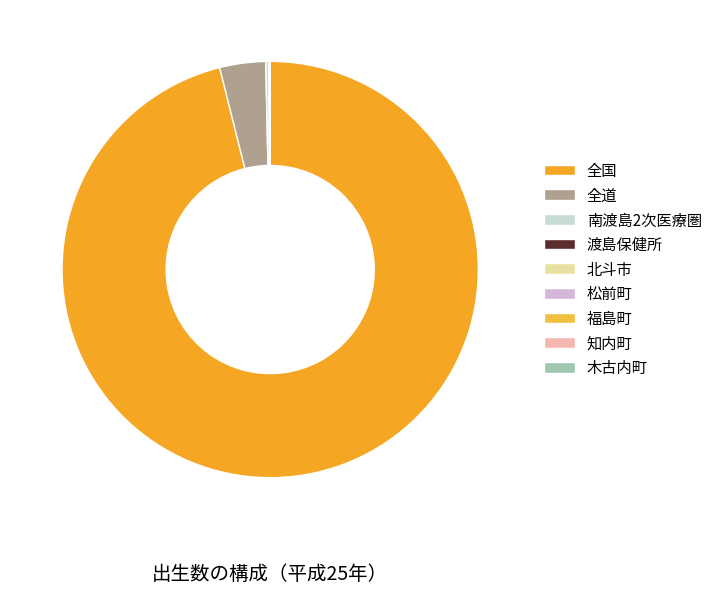

Which category has the biggest portion of the pie?

全国